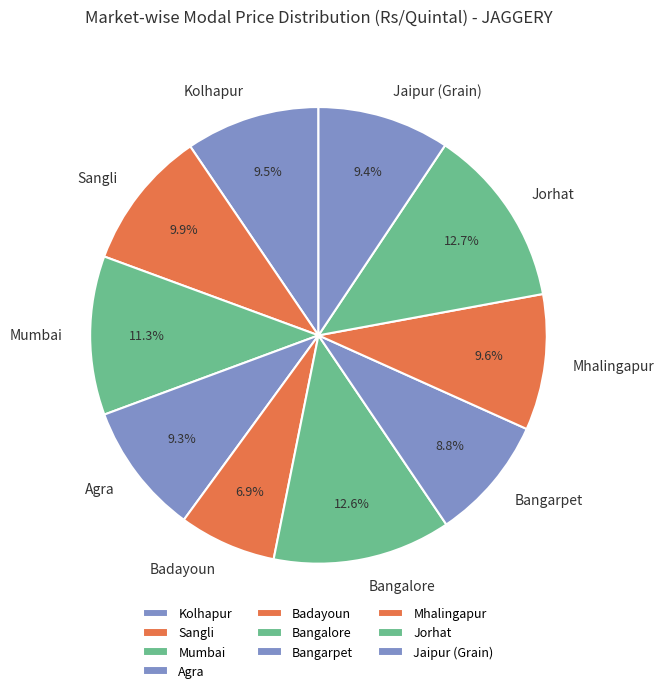

What is the smallest slice in the pie chart?

Badayoun